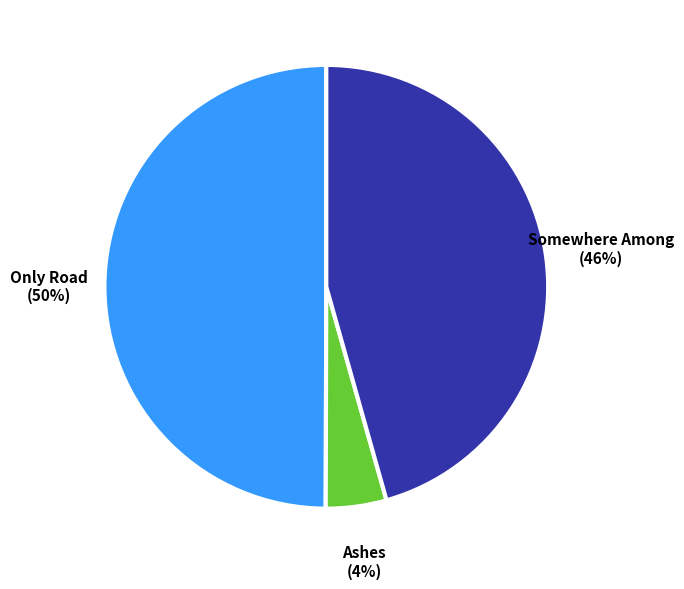

To the nearest percent, what is the difference between the largest and smallest slice percentages?

46%